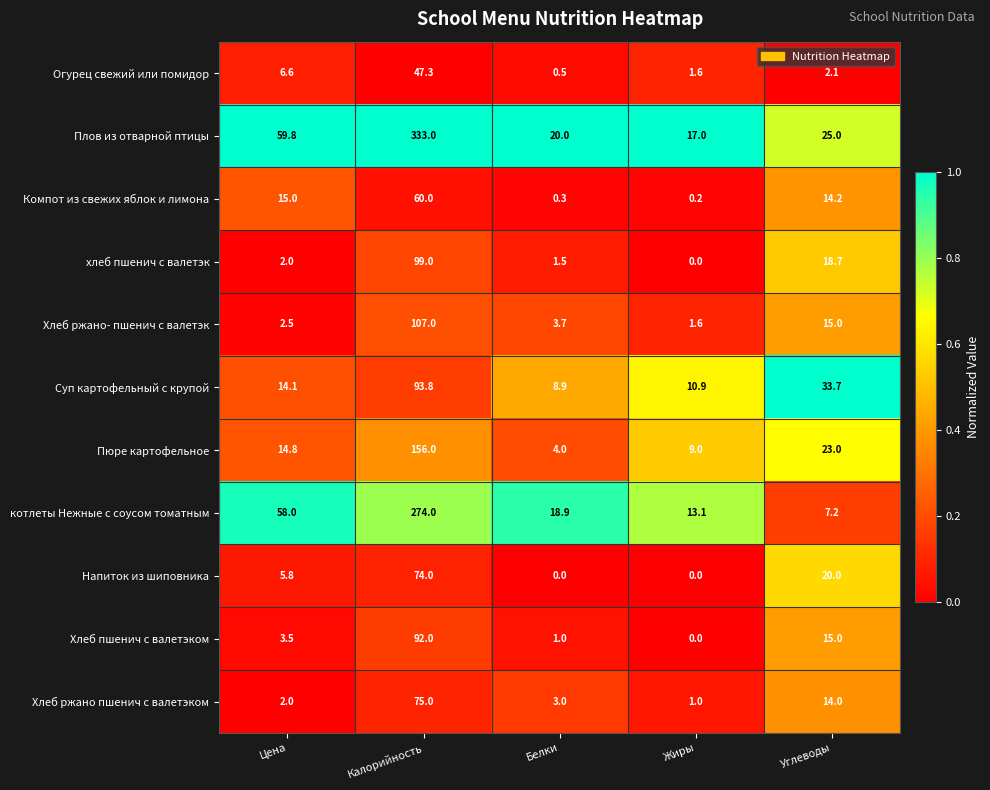

The value of Напиток из шиповника at Жиры is 0.0. True or false?

True